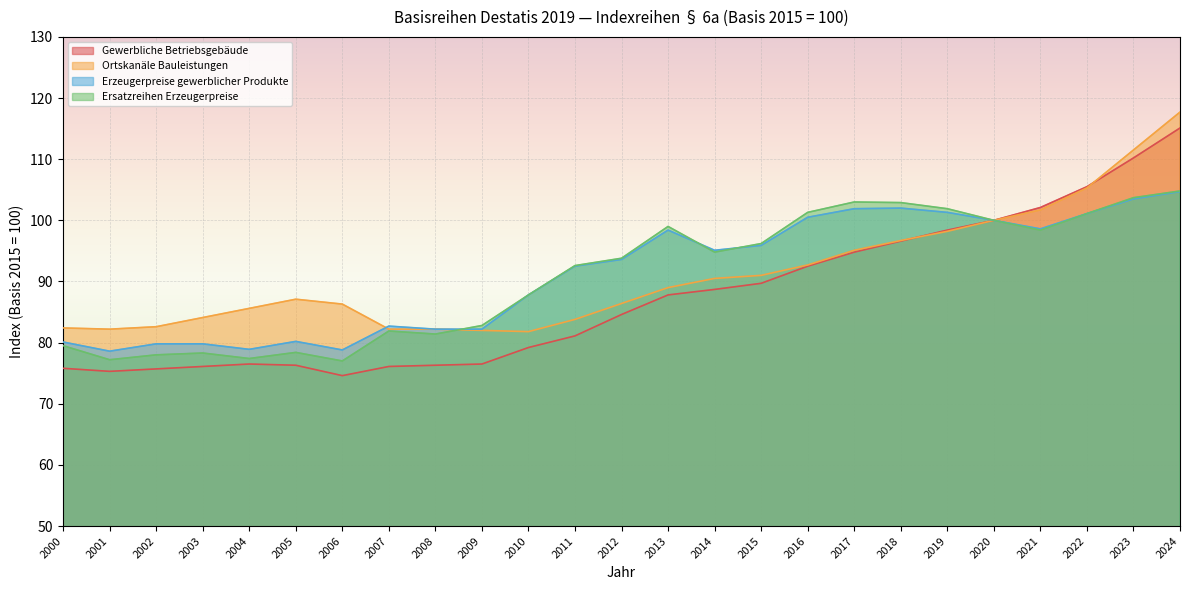

What is the difference between the second highest and minimum values in the Erzeugerpreise gewerblicher Produkte series?

24.9